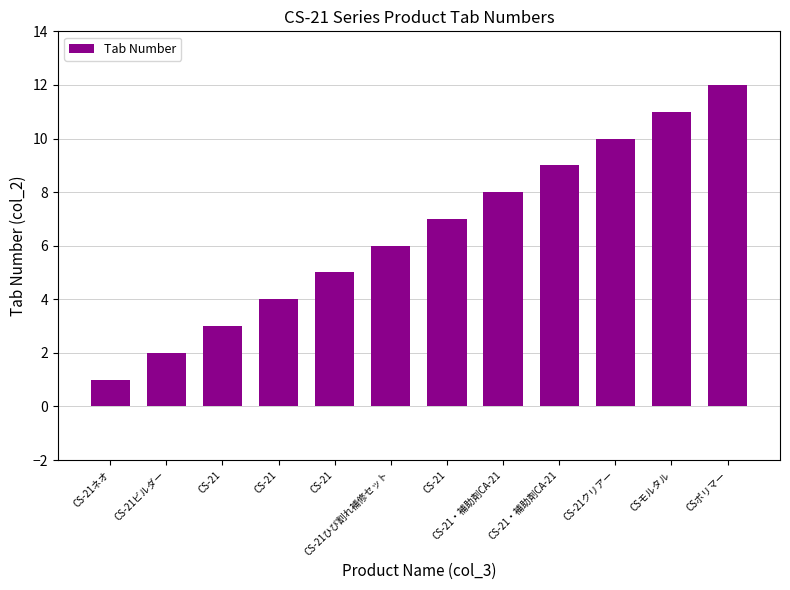

Where is the data nearest to the value 6?

CS-21ひび割れ補修セット